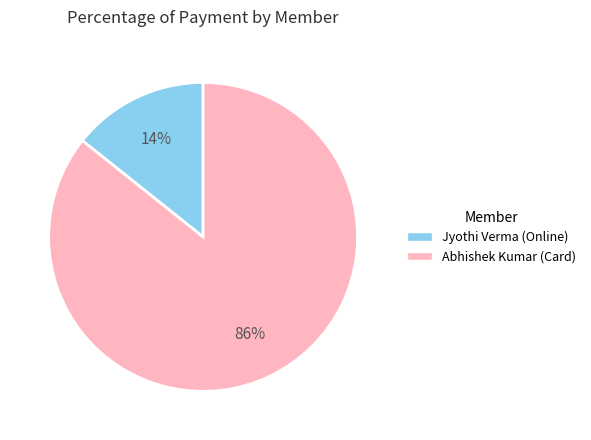

Which category has the biggest portion of the pie?

Abhishek Kumar (Card)